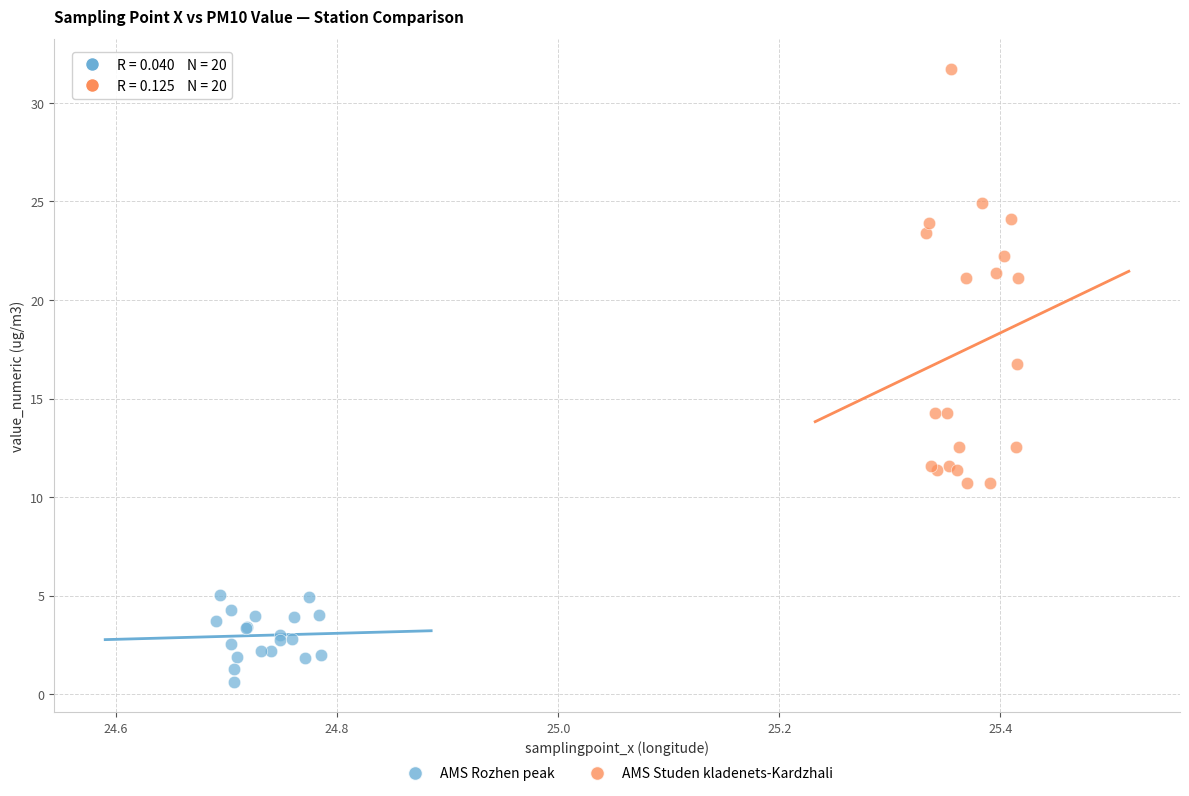

Which series has the largest Y range (max minus min)?

AMS Studen kladenets-Kardzhali